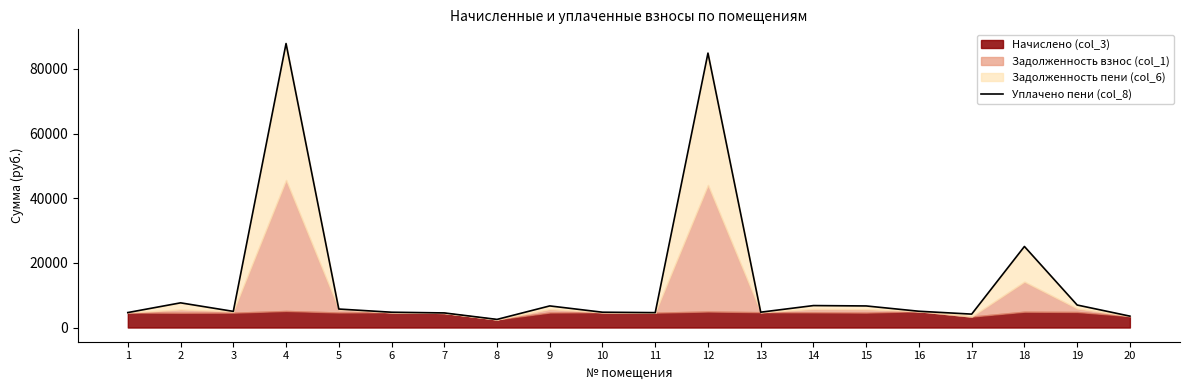

How many lines are shown in the chart?

1